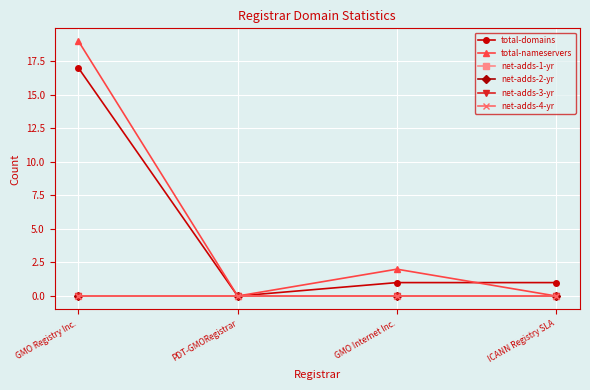

True or false: net-adds-1-yr and net-adds-3-yr intersect in this chart.

False